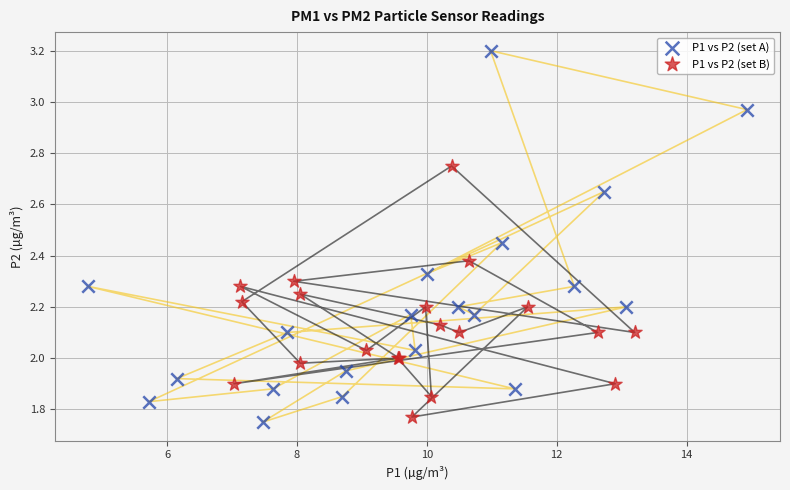

Which series has the largest Y range (max minus min)?

P1 vs P2 (set A)